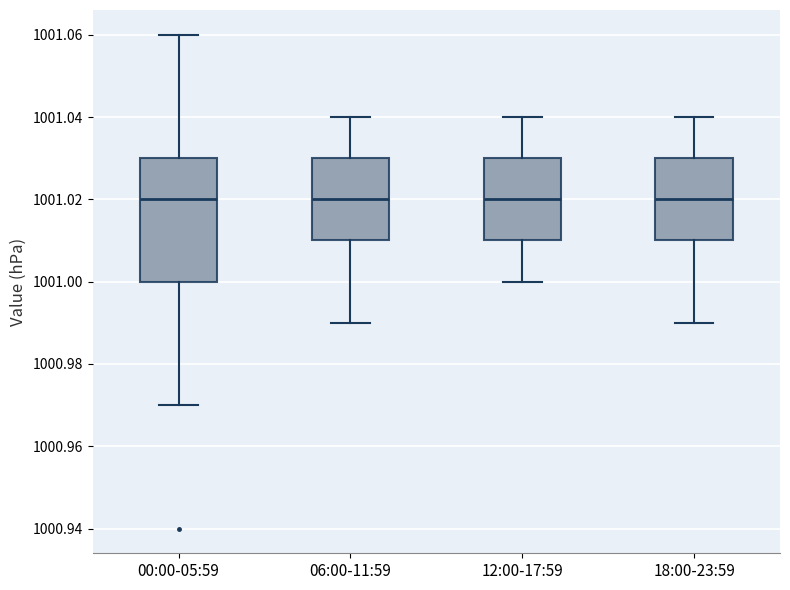

Reading left to right, transcribe this box plot: for each box, give where its median line is, the range the box spans, and where its two whiskers end, as read against the y-axis. The values are not printed on the chart, so give them approximately, as read against the axis.

00:00-05:59: median 1001.02, box 1001.00 to 1001.03, whiskers 1000.97 to 1001.06
06:00-11:59: median 1001.02, box 1001.01 to 1001.03, whiskers 1000.99 to 1001.04
12:00-17:59: median 1001.02, box 1001.01 to 1001.03, whiskers 1001.00 to 1001.04
18:00-23:59: median 1001.02, box 1001.01 to 1001.03, whiskers 1000.99 to 1001.04